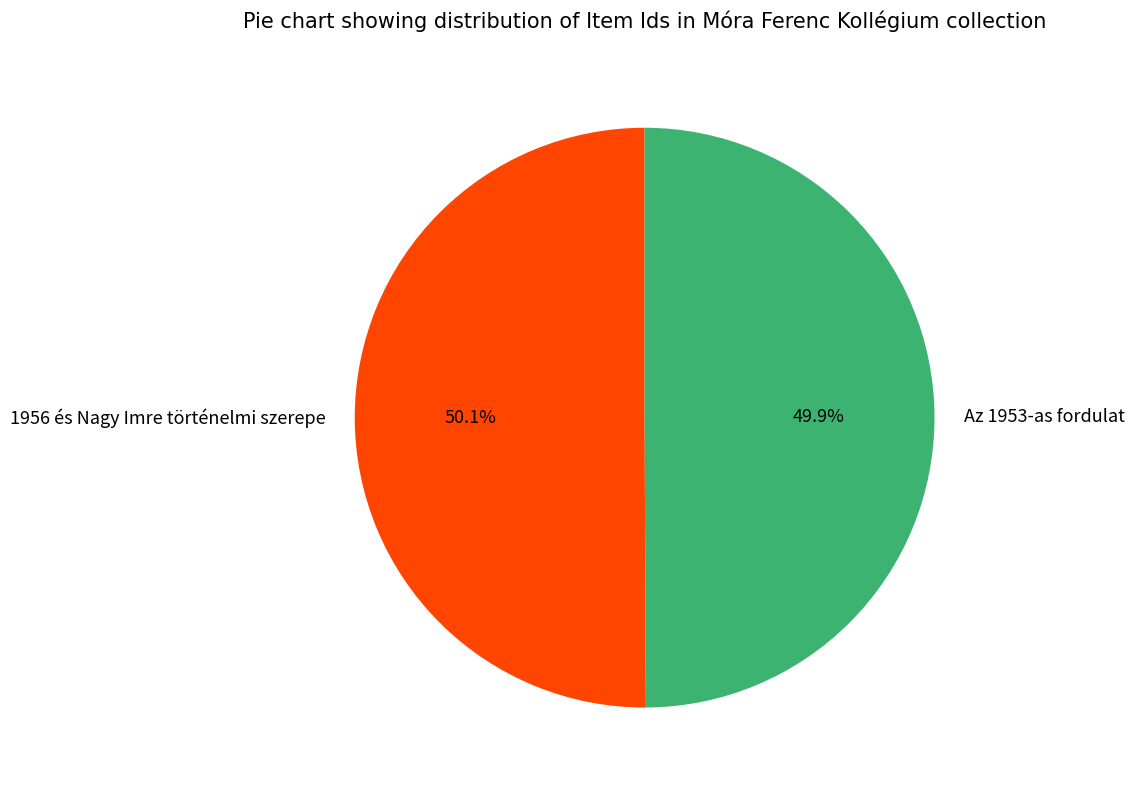

What is the total percentage of 1956 és Nagy Imre történelmi szerepe and Az 1953-as fordulat?

100.0%